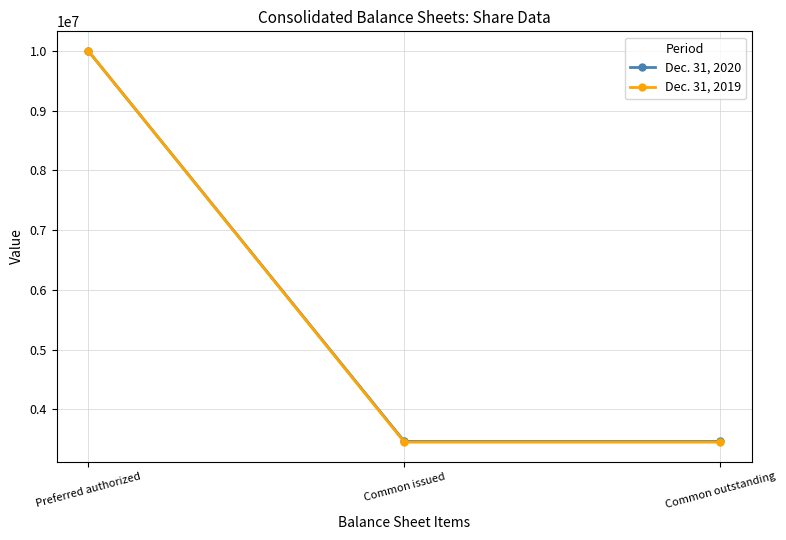

How many categories are shown in the chart?

3